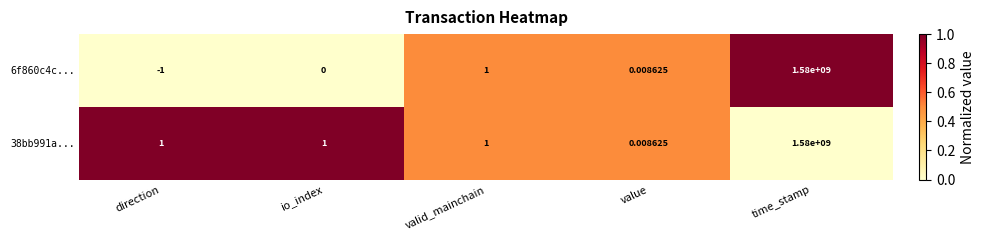

Count the number of categories in the chart.

5